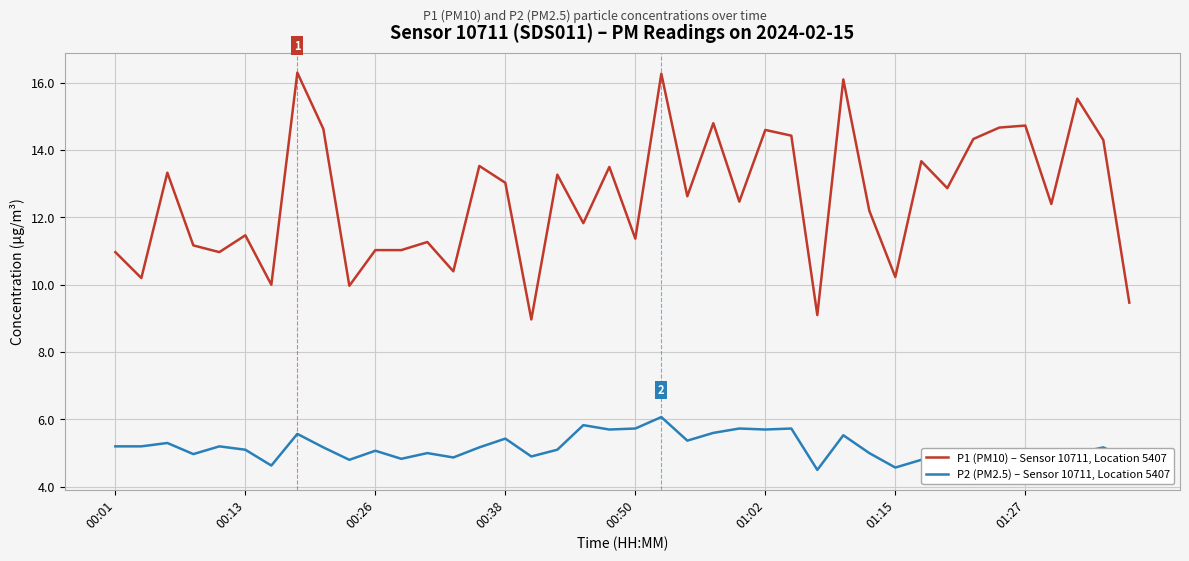

Rank the series by their average value, from lowest to highest.

P2 (PM2.5) – Sensor 10711, Location 5407, P1 (PM10) – Sensor 10711, Location 5407